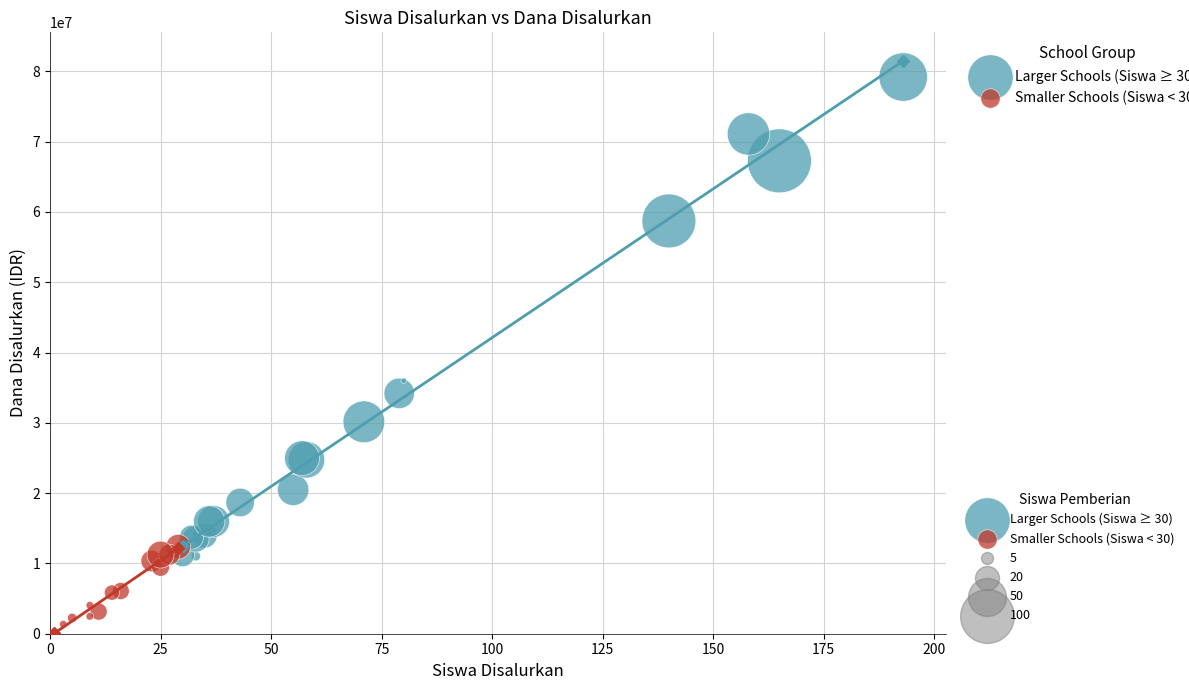

Which series reaches the minimum Y coordinate?

Smaller Schools (Siswa < 30)